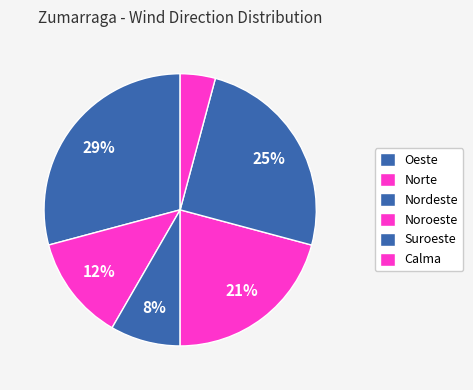

How many slices are in this pie chart?

6